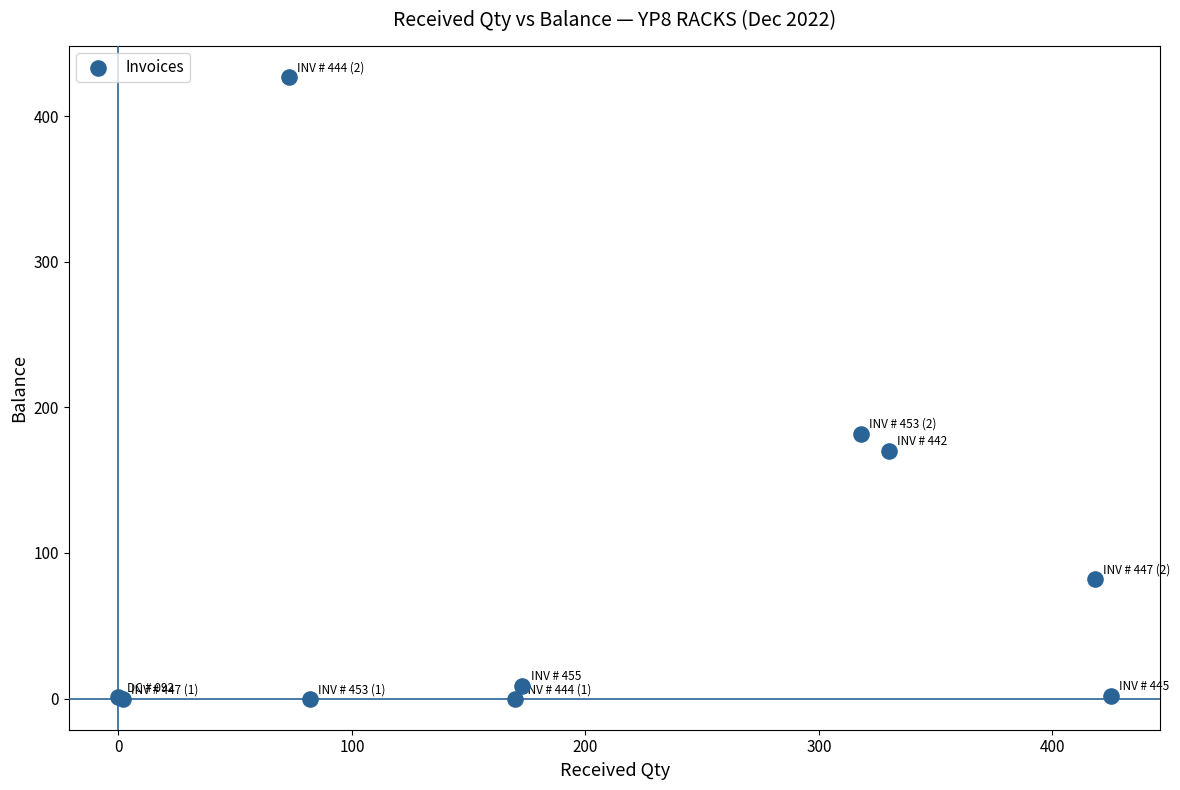

What Y value in the scatter plot is closest to 213?

182